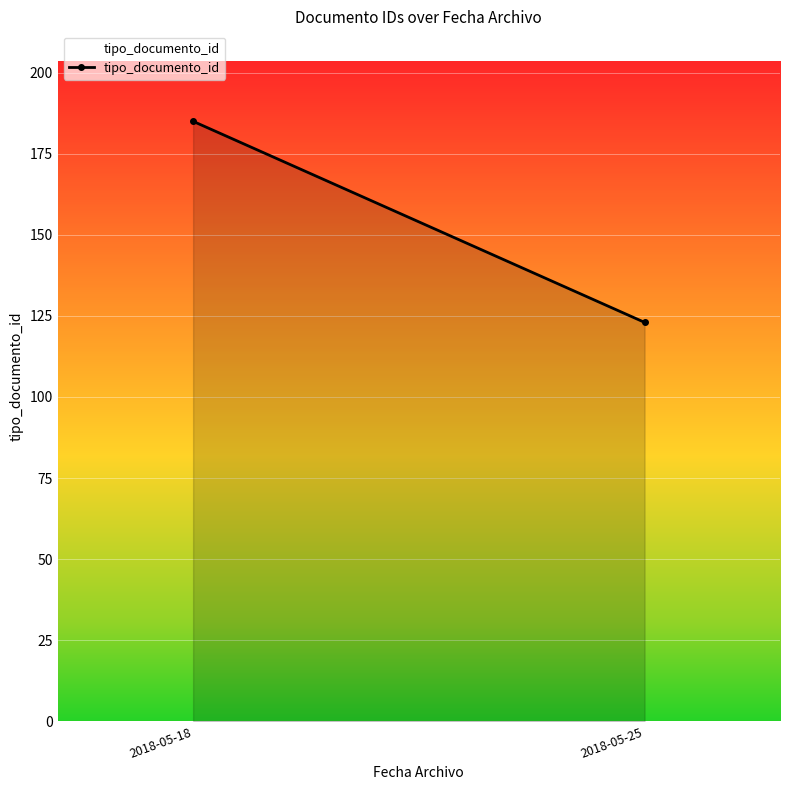

True or false: the data shows 94 at 2018-05-18.

False